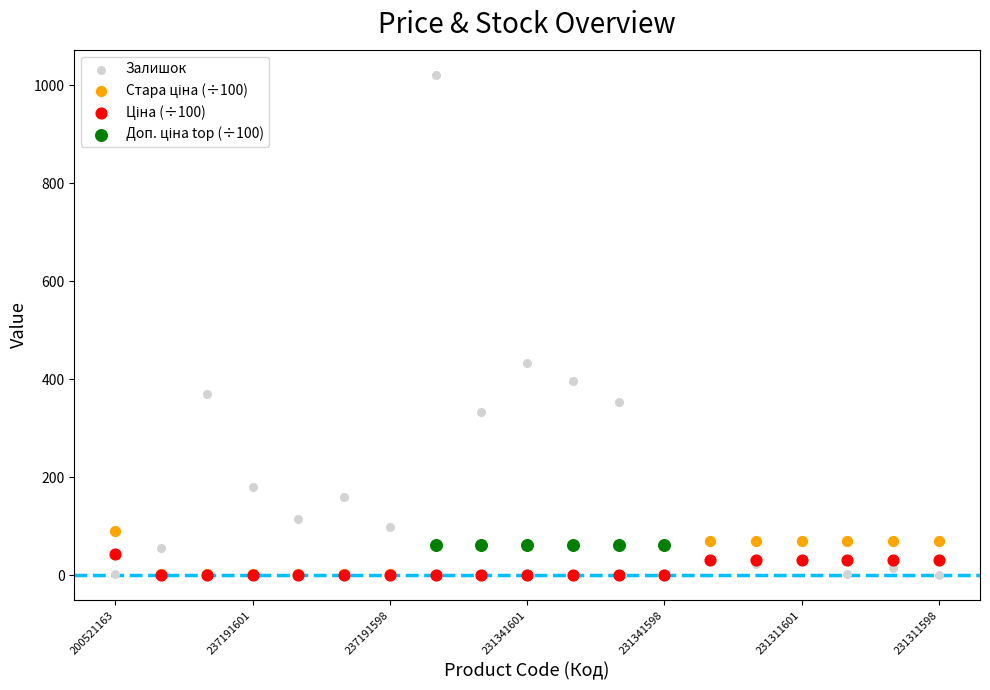

Which series contains the highest Y value?

Залишок